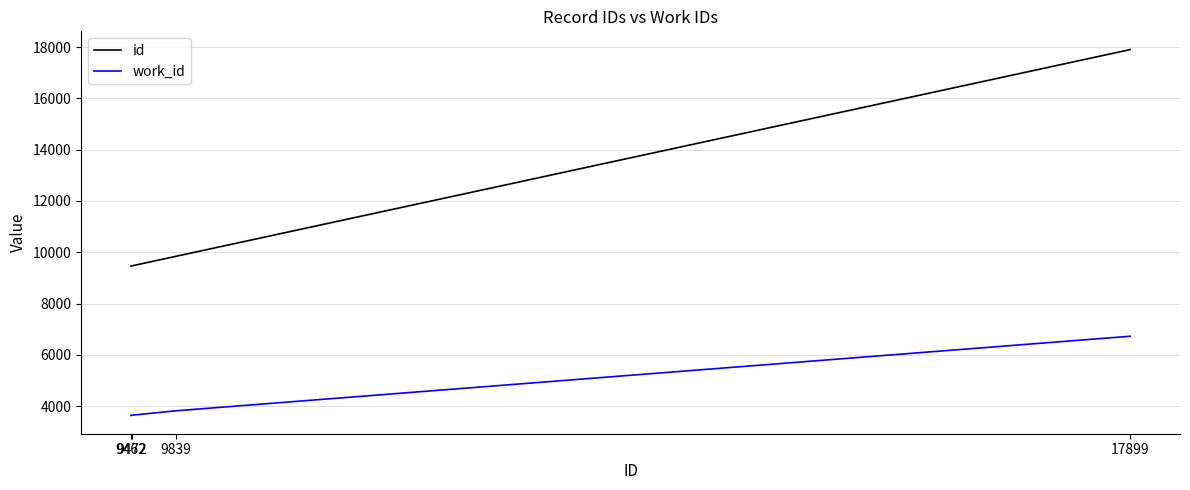

What is the smallest value displayed?

3639